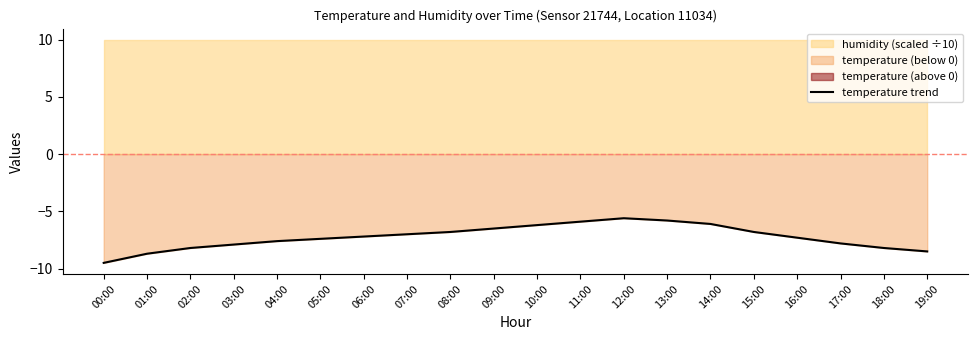

What is the approximate value at 10:00?

-6.2